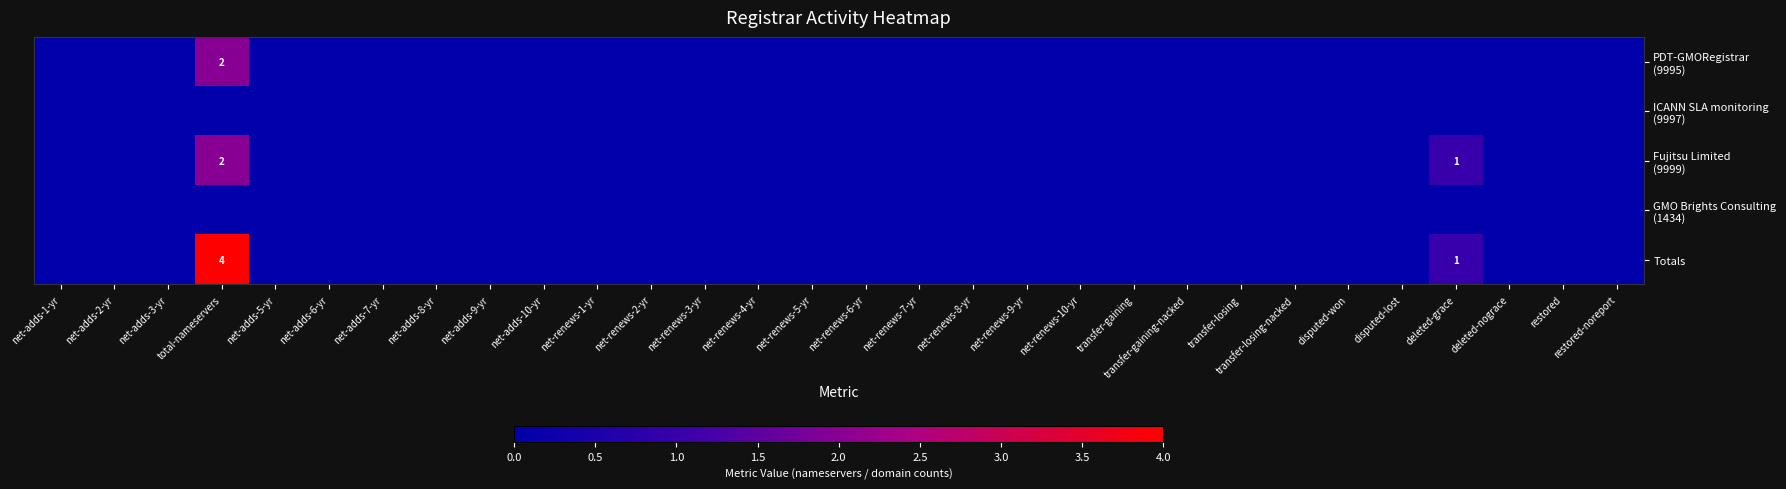

Is it true that Totals equals 7 at total-nameservers?

False